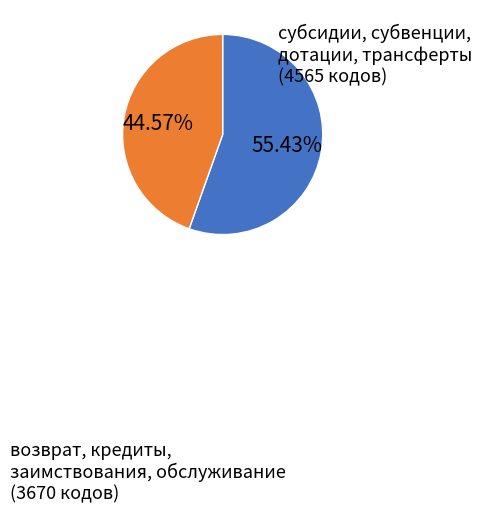

Is there a majority slice in this chart?

Yes